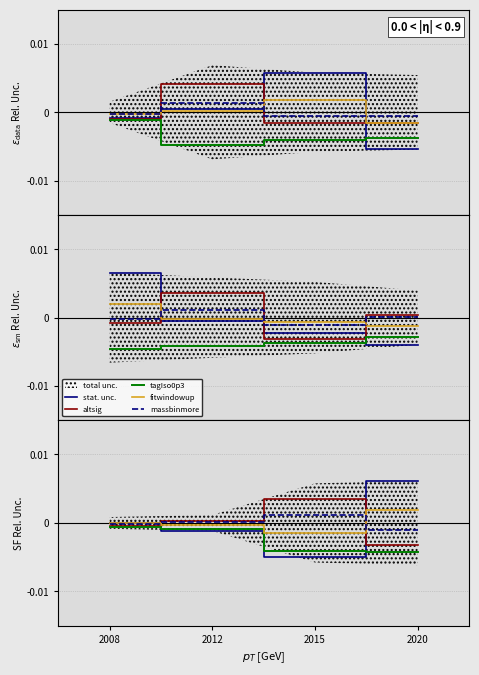

Reading left to right, list all the values displayed in this chart.

stat. unc.: 2008=-0.0	2012=-0.0	2015=-0.0	2020=0.0
altsig: 2008=-0.0	2012=0.0	2015=0.0	2020=-0.0
tagIso0p3: 2008=-0.0	2012=-0.0	2015=-0.0	2020=-0.0
fitwindowup: 2008=-0.0	2012=-0.0	2015=-0.0	2020=0.0
massbinmore: 2008=-0.0	2012=0.0	2015=0.0	2020=-0.0